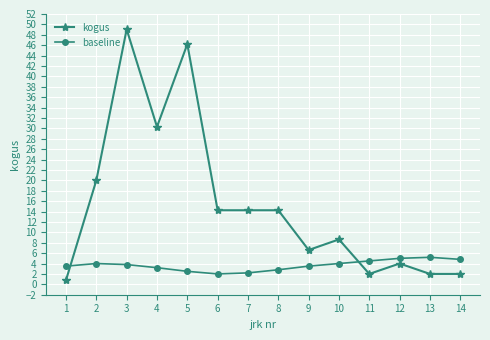

Which series changed the most between 3 and 13?

kogus